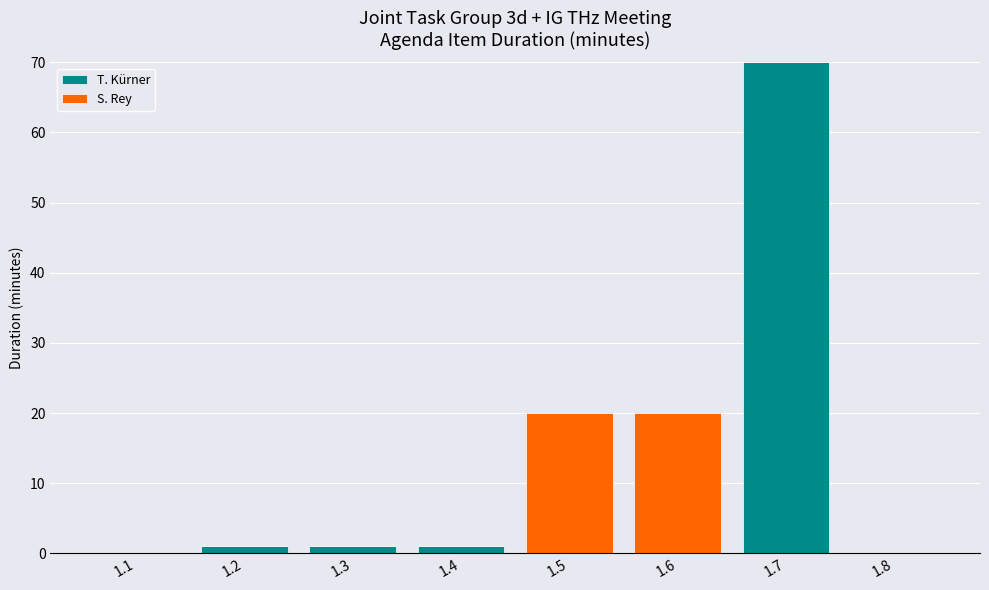

The value of T. Kürner at 1.6 is 0. True or false?

True